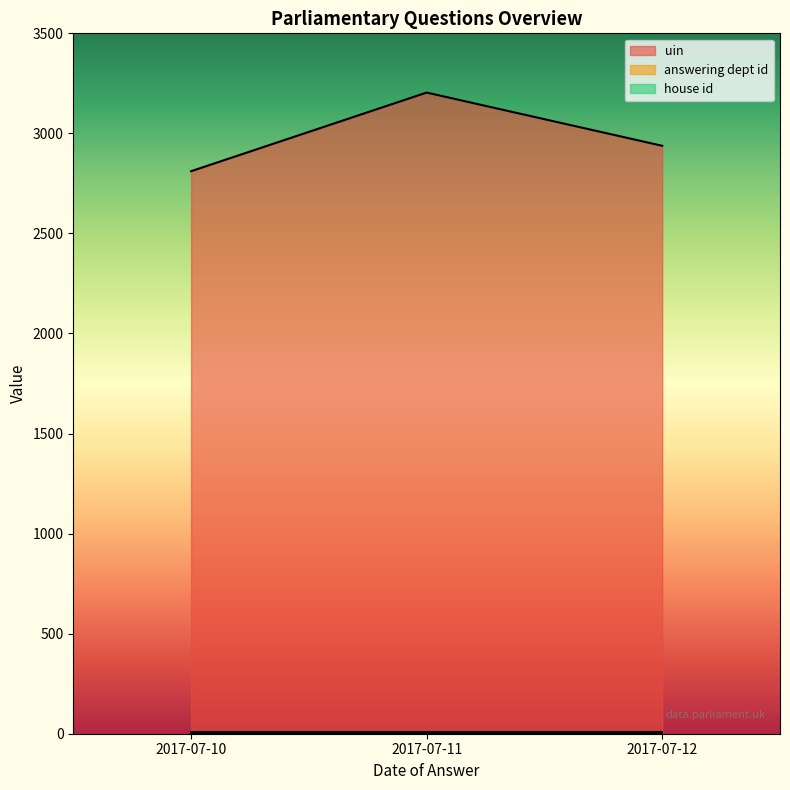

At which category does the chart reach its peak across all series?

2017-07-11